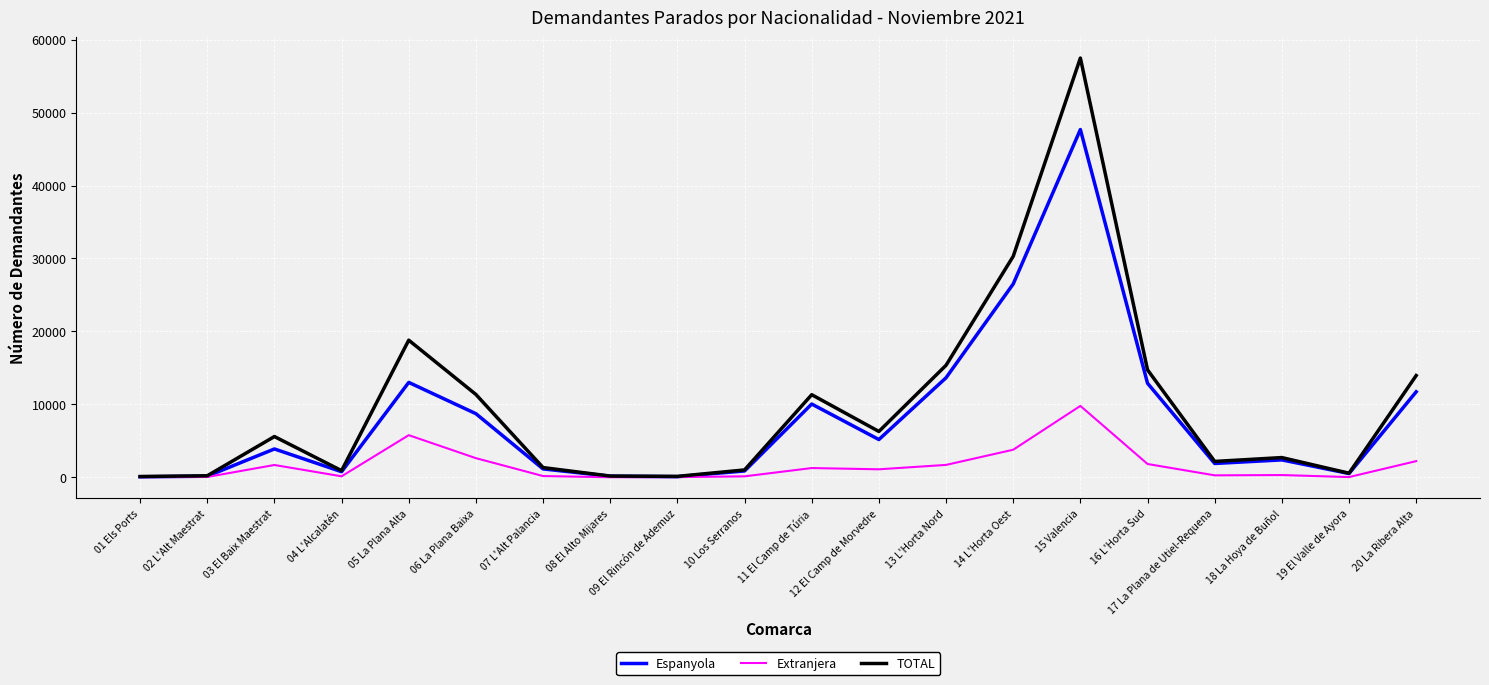

List the series in order of their peak value, highest first.

TOTAL, Espanyola, Extranjera